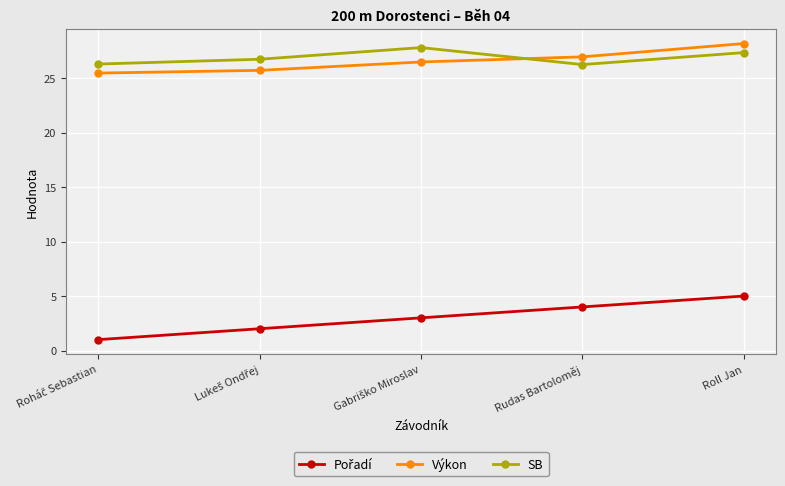

At how many categories does at least one series exceed 6?

5